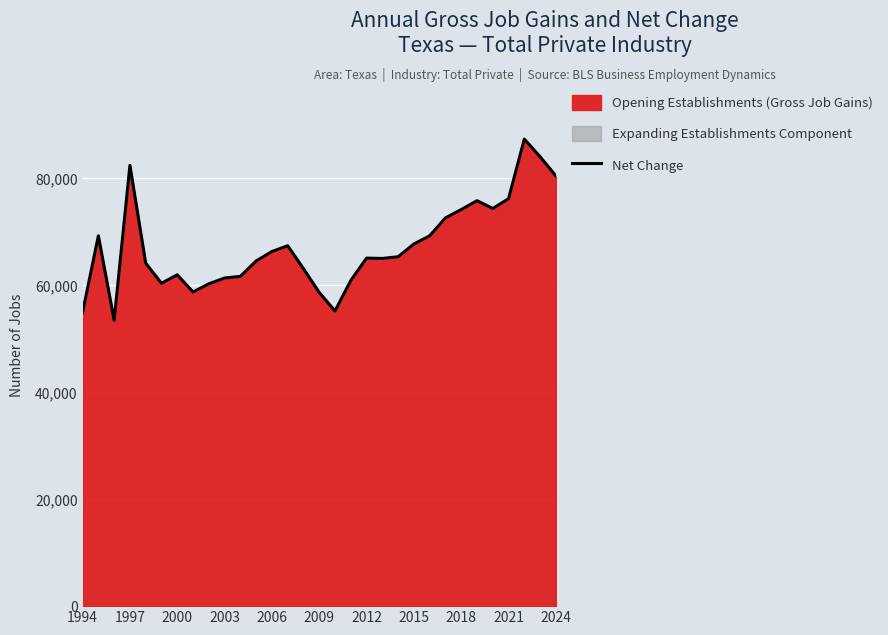

What is the sum of all values?

2080665